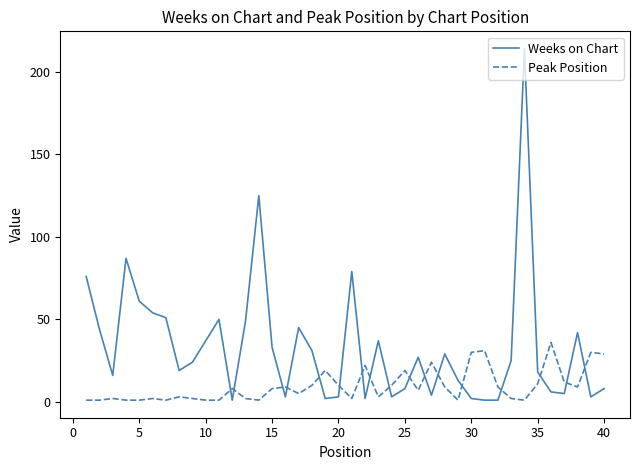

Which series has the largest total across all categories?

Weeks on Chart